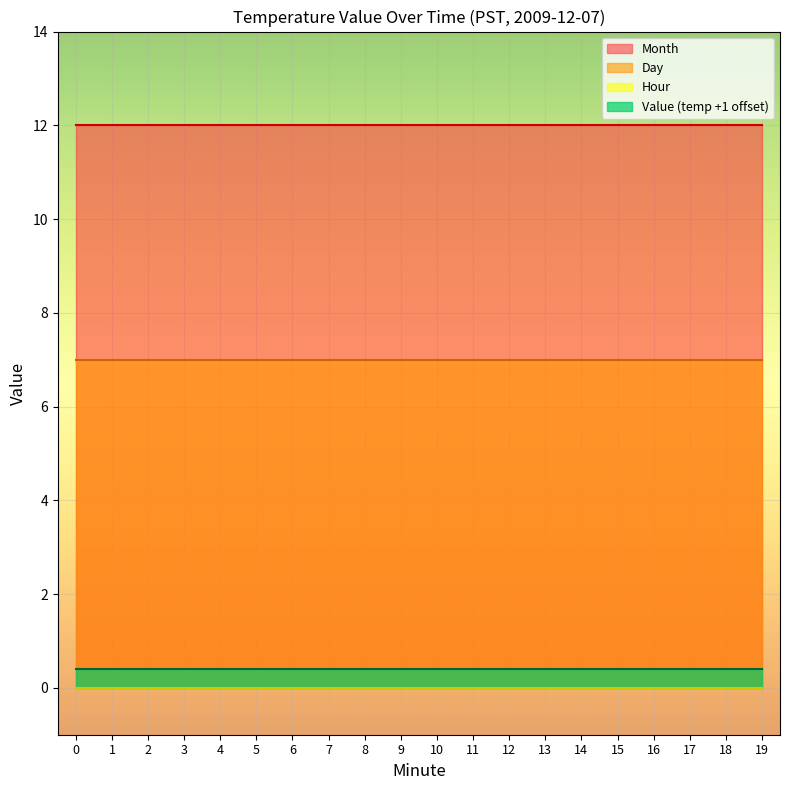

Is the value of Hour at 6 greater than the value of Minute at 15?

No